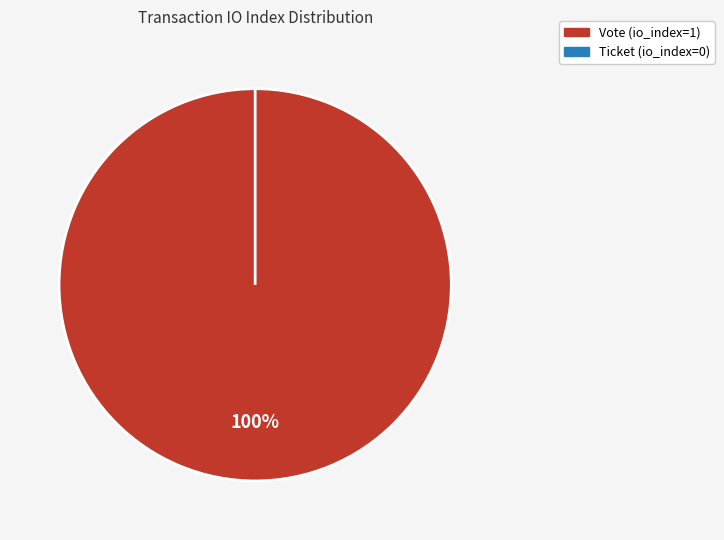

To the nearest percent, what percentage of the pie is Vote?

100%